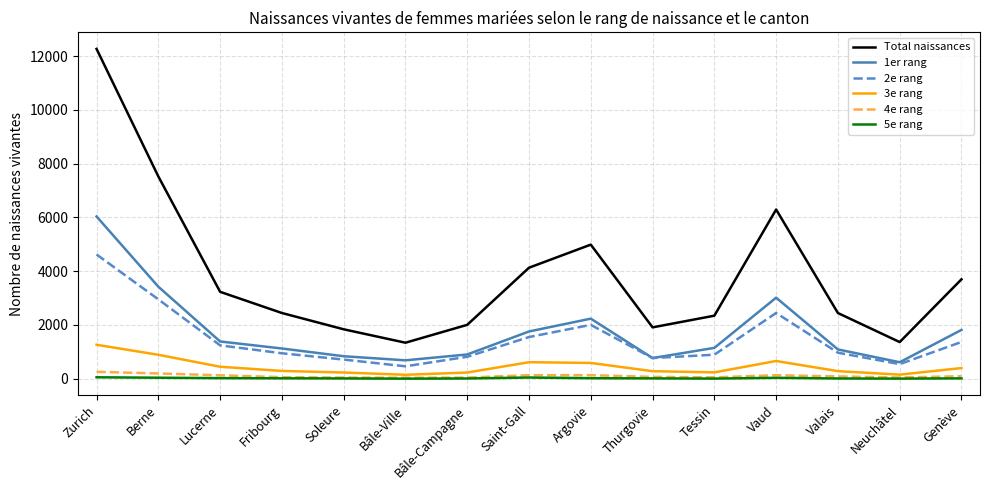

Which category has the highest value in the 2e rang series?

Zurich